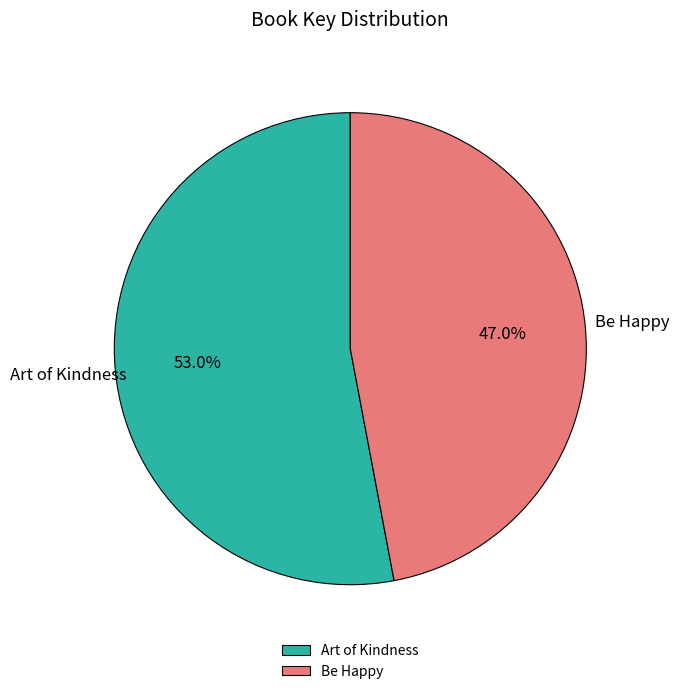

Which category has the biggest portion of the pie?

Art of Kindness